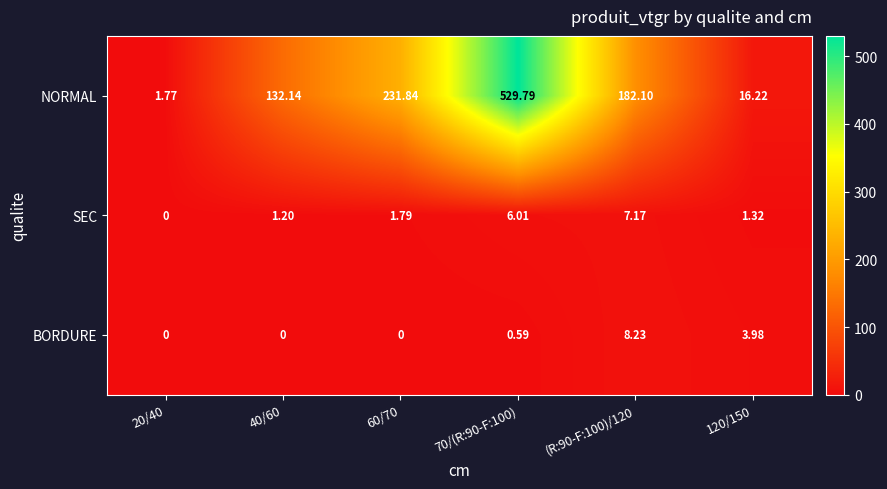

Which series has the largest total across all categories?

NORMAL